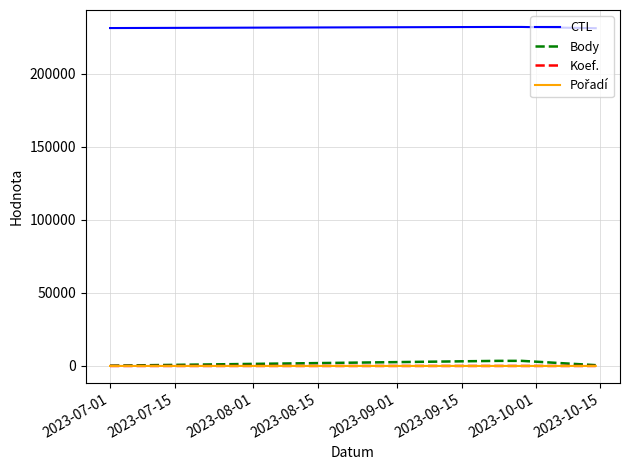

Count the number of data series in this chart.

4